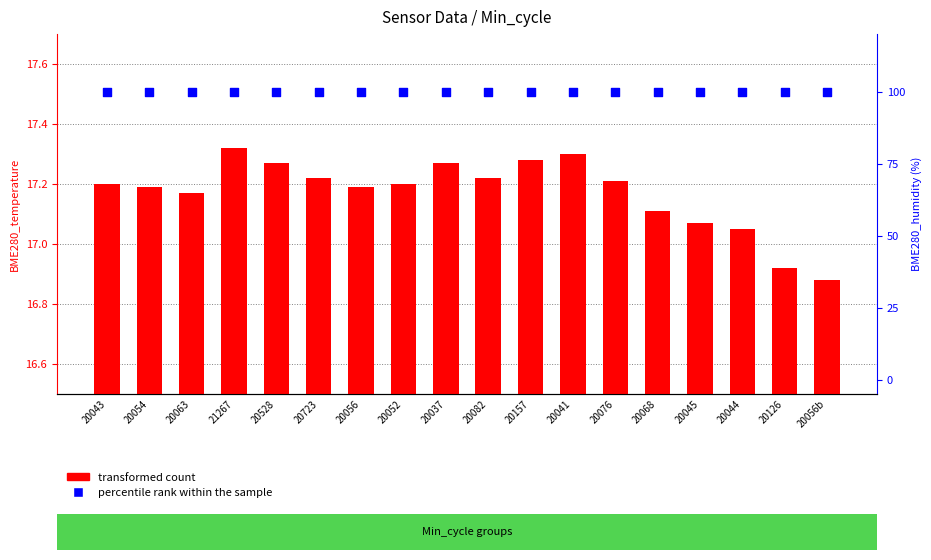

What are all the series names shown in the legend?

transformed count, percentile rank within the sample